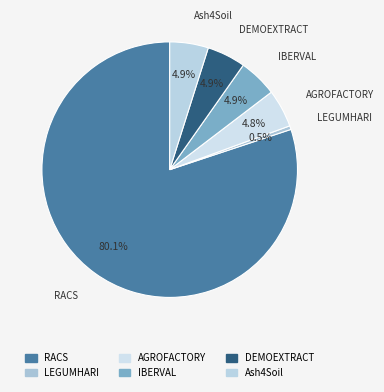

Is IBERVAL the majority of the pie?

No